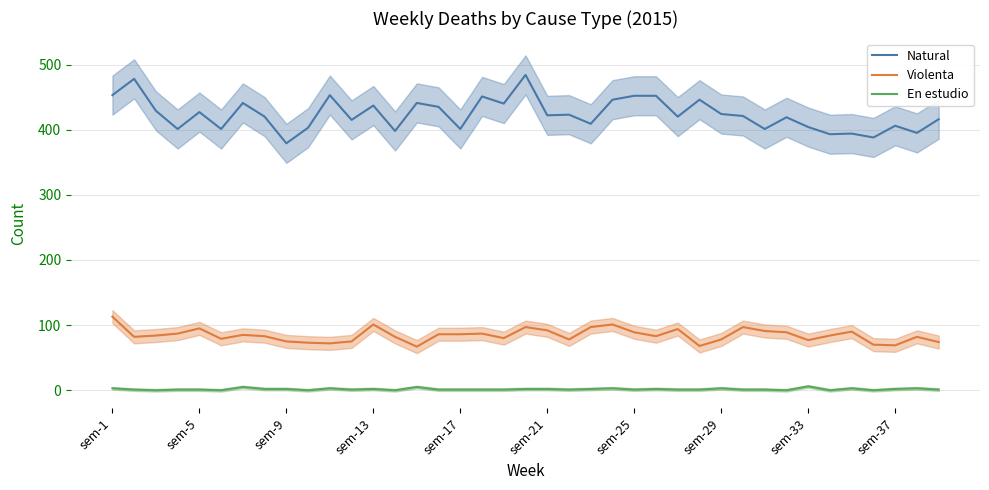

True or false: Violenta and En estudio intersect in this chart.

False